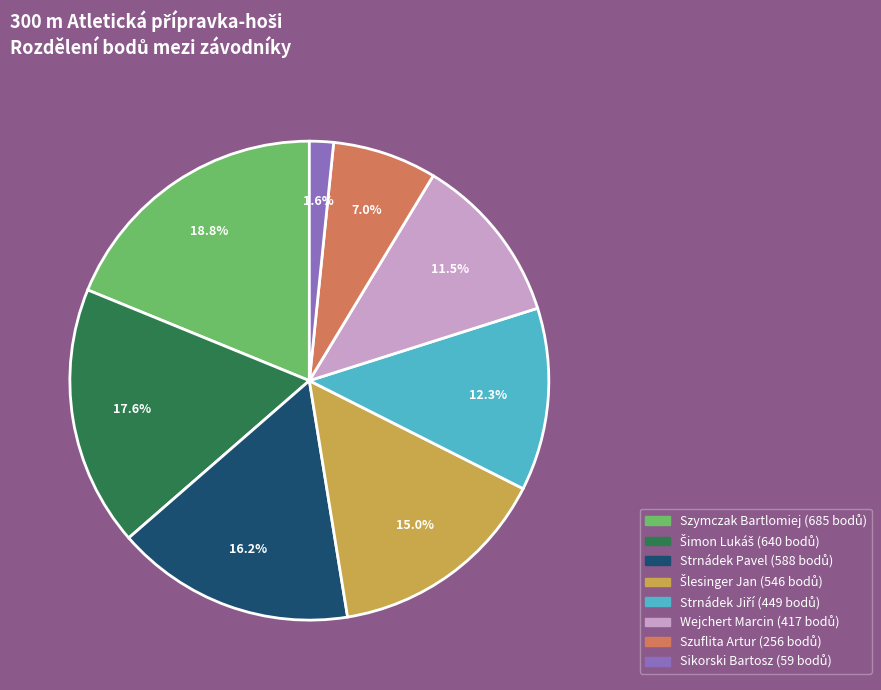

How many slices are in this pie chart?

8